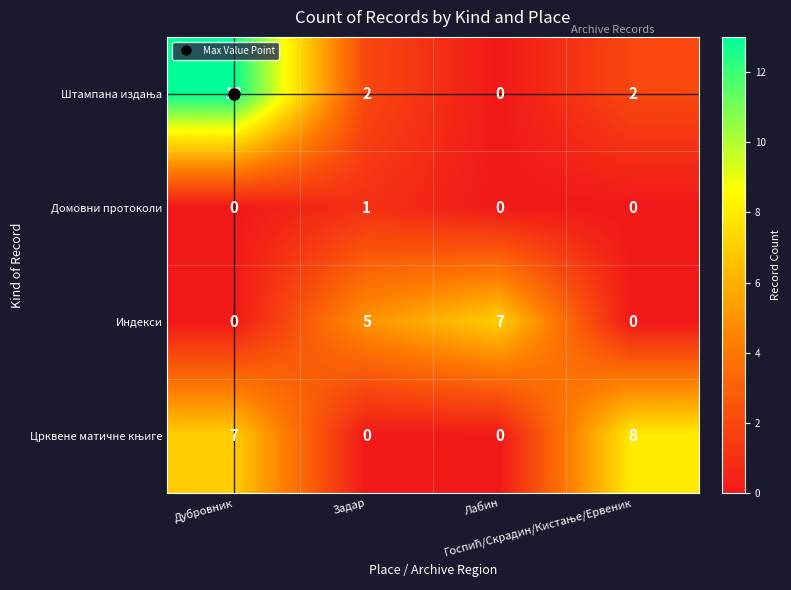

Count the number of data series in this chart.

4